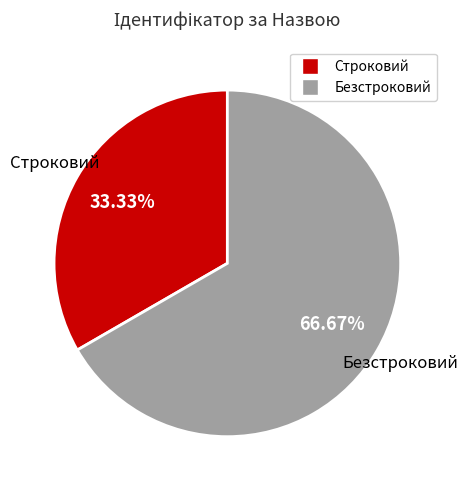

Which slice represents more than half of the pie?

Безстроковий